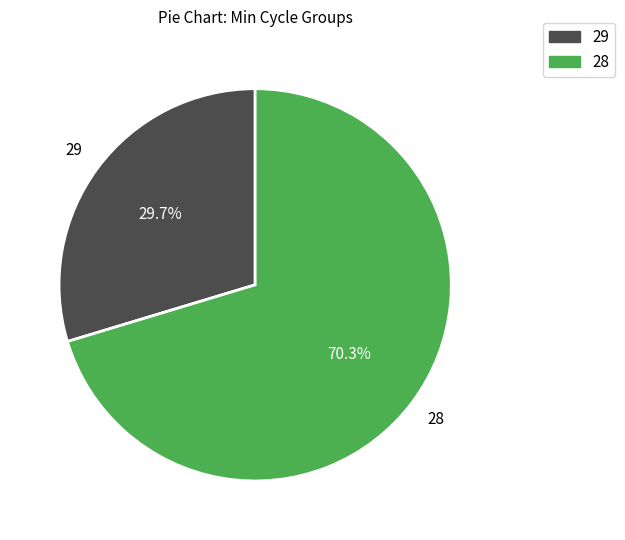

Is there any slice that represents more than half of the pie?

Yes